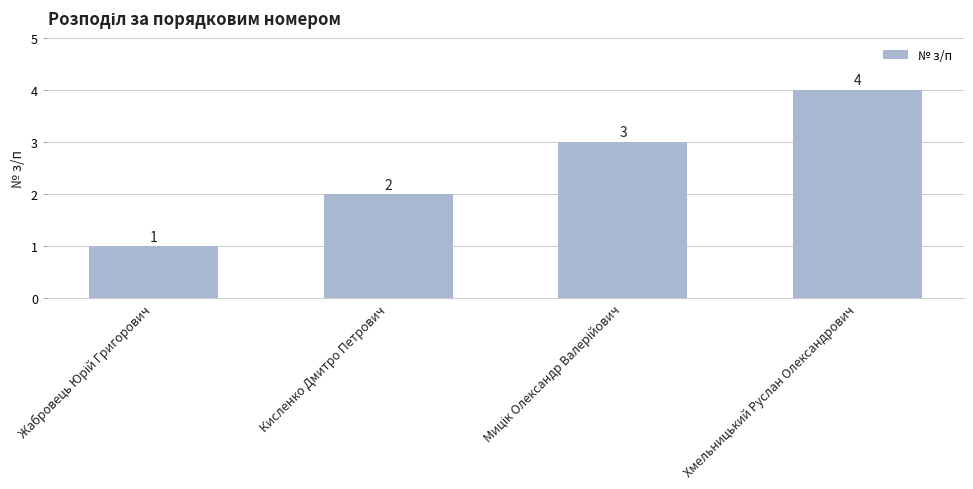

Approximately how many times larger is the value at Хмельницький Руслан Олександрович compared to Кисленко Дмитро Петрович?

2.0